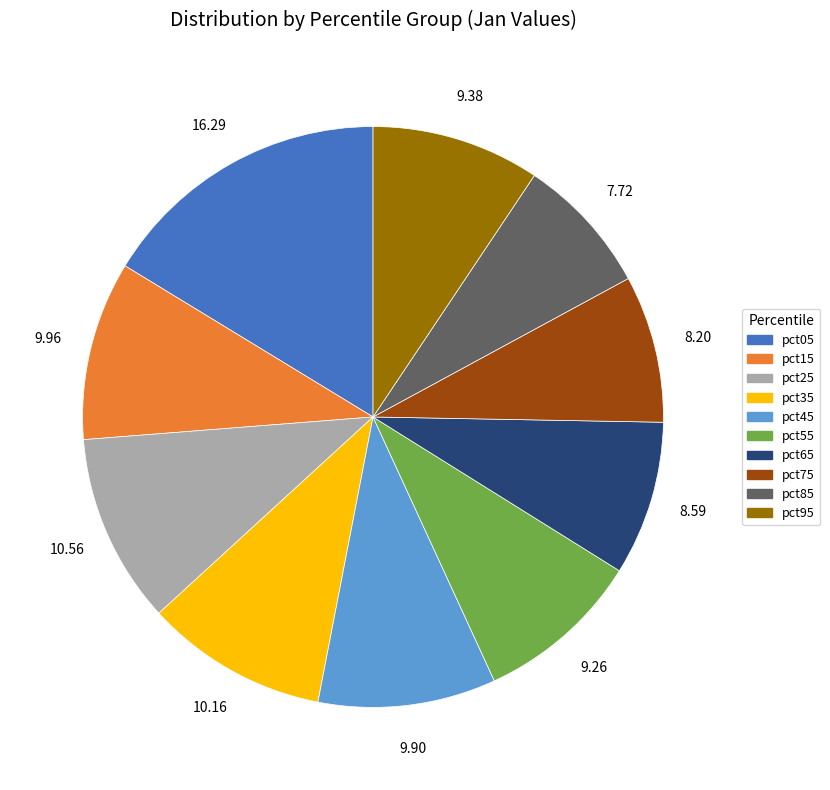

What is the ratio of the value at pct75 to the value at pct05?

0.5